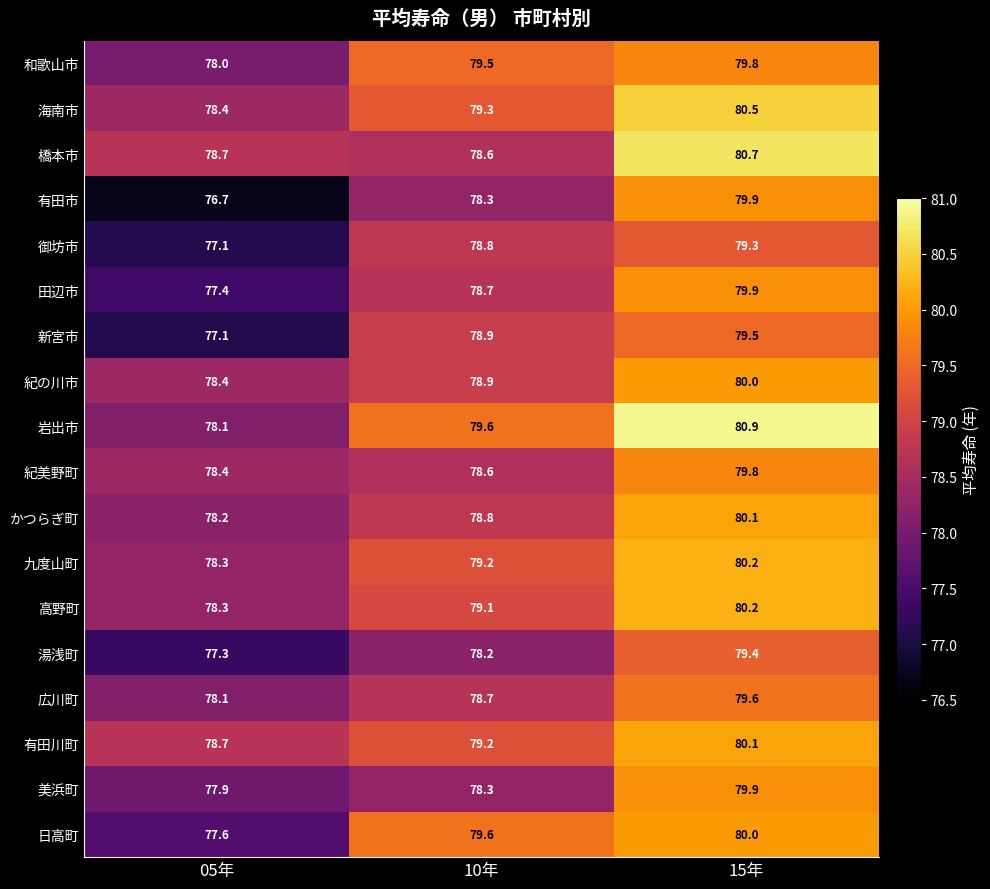

At how many categories does at least one series exceed 78?

3